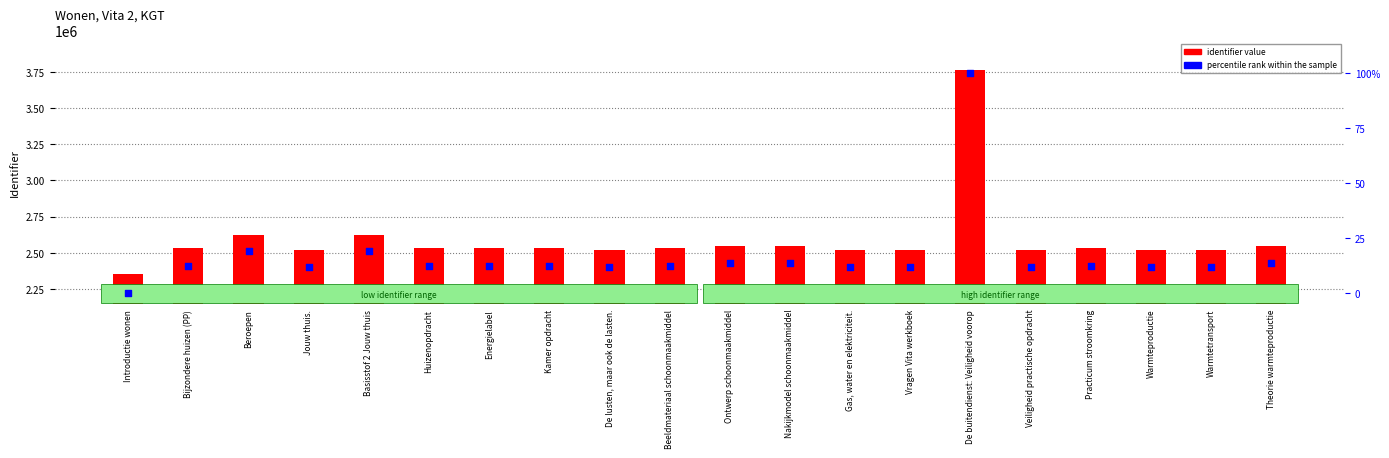

What is the total value across all series at Veiligheid practische opdracht?

2519648.7